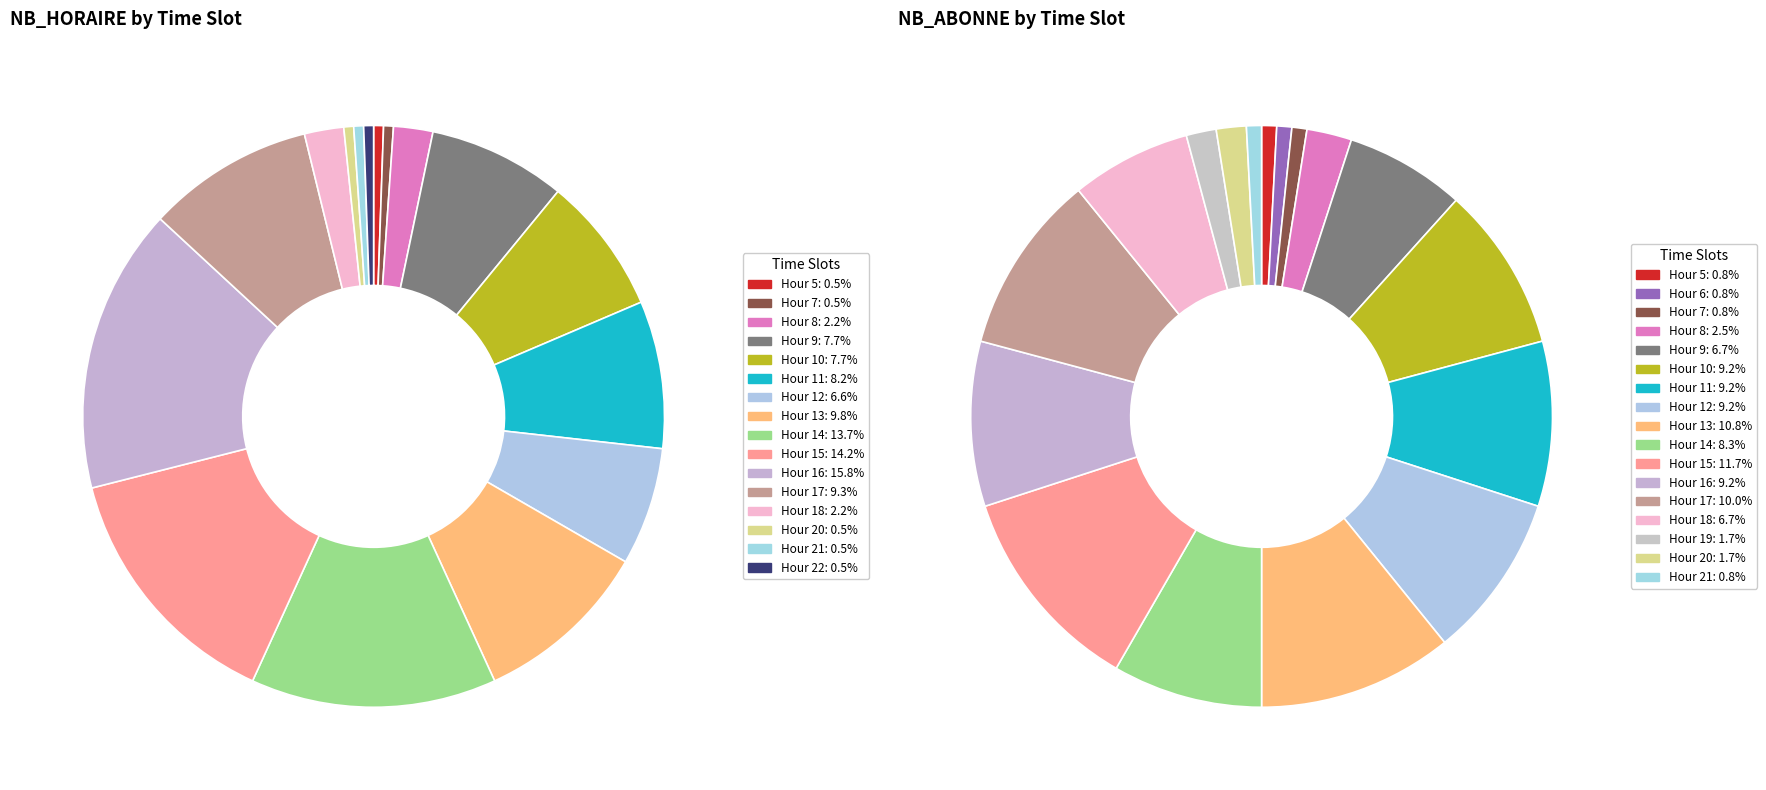

The 23 slice represents 0% of the pie. True or false?

True